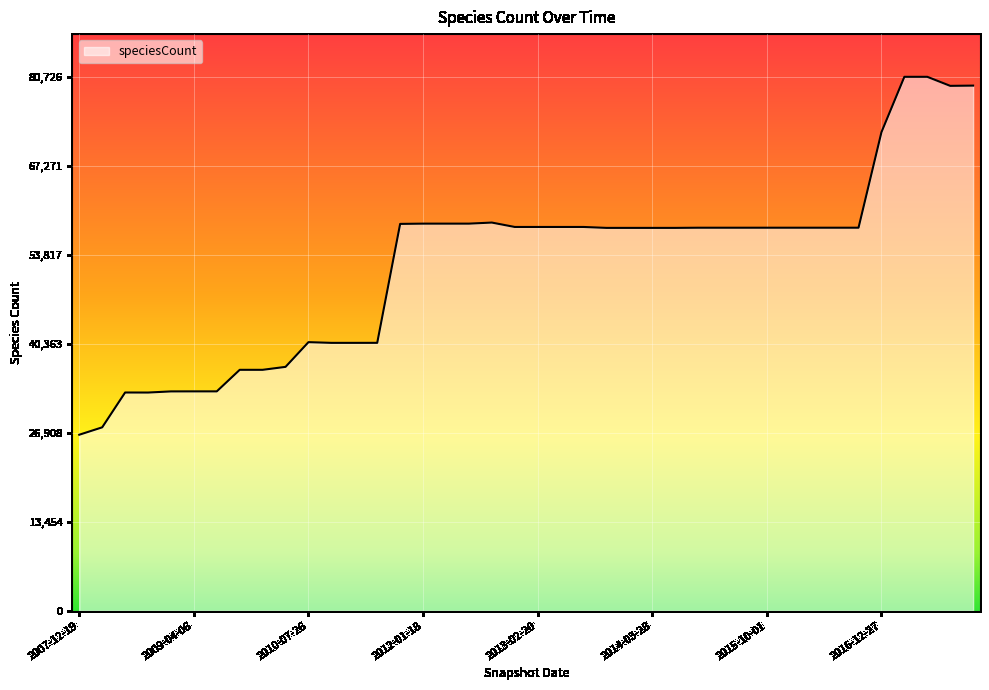

What is the maximum value shown in the chart?

80726